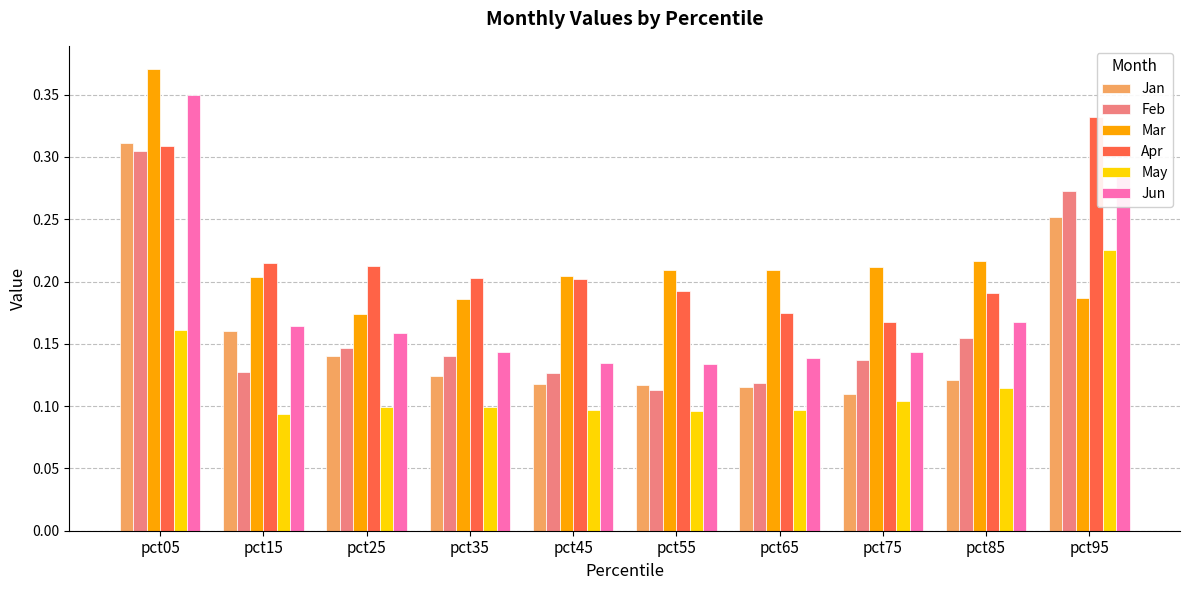

Count the Apr values in the range 0 to 1.

10